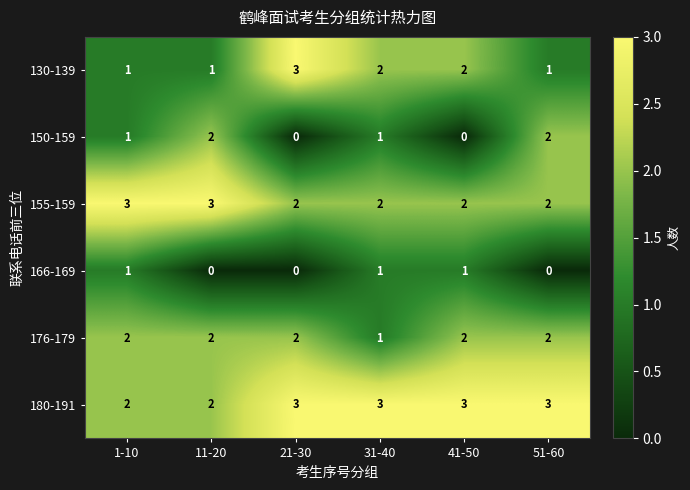

What is the sum of the 150-159 values at 31-40 and 51-60?

3